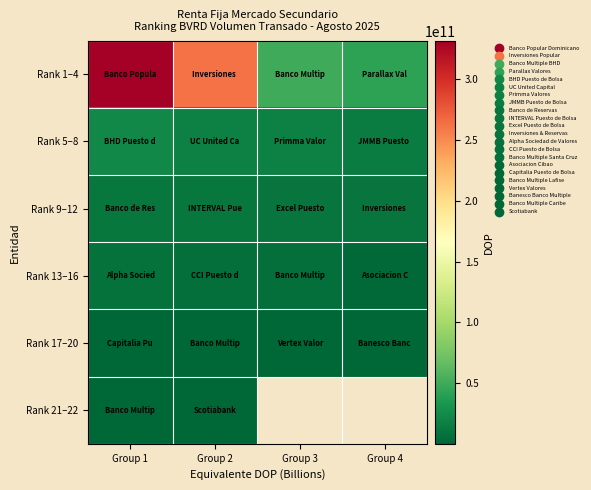

Which category has the lowest value across all series?

Group 2